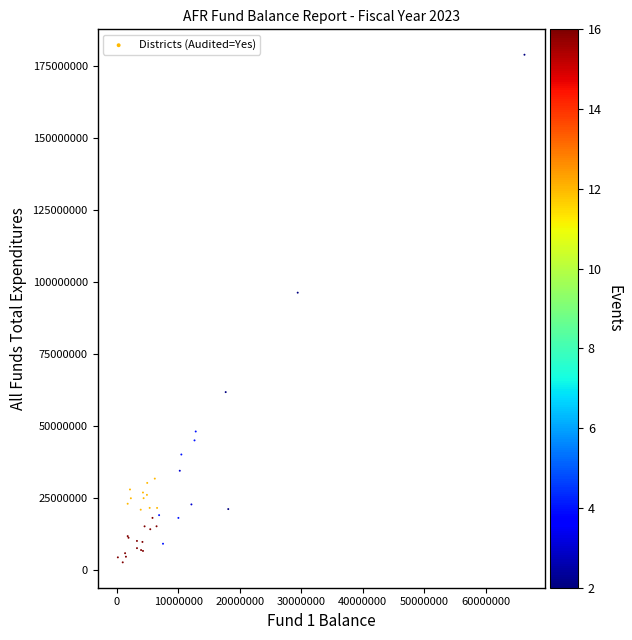

What Y value in the scatter plot is closest to 90773077?

96285749.7